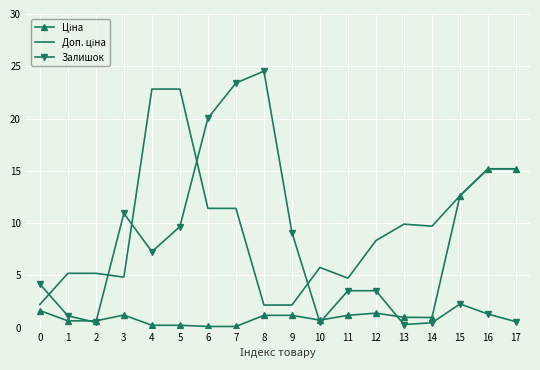

Which series has the largest range (max minus min)?

Залишок